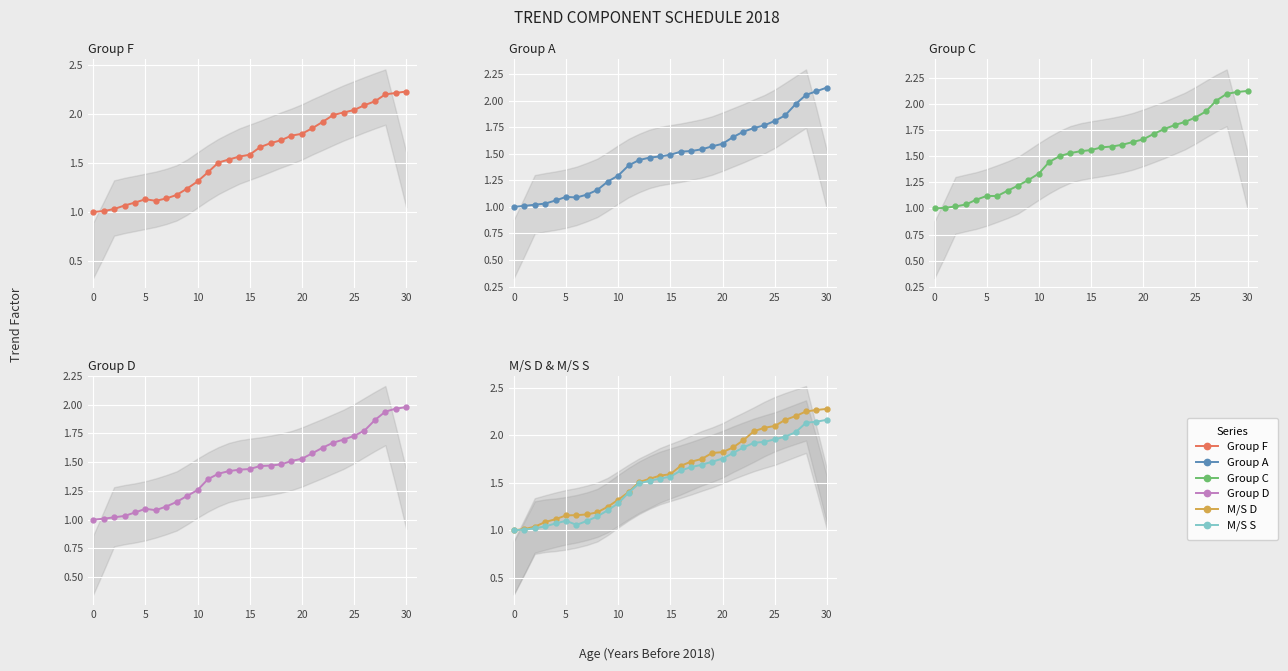

What is the value of the M/S D point at the 25th from the left?

2.1